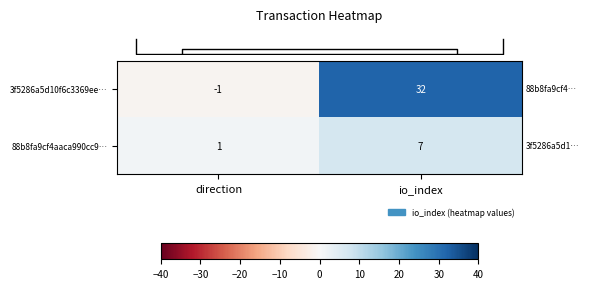

The 3f5286a5d10f6c3369ee… series shows 32 at io_index. True or false?

True